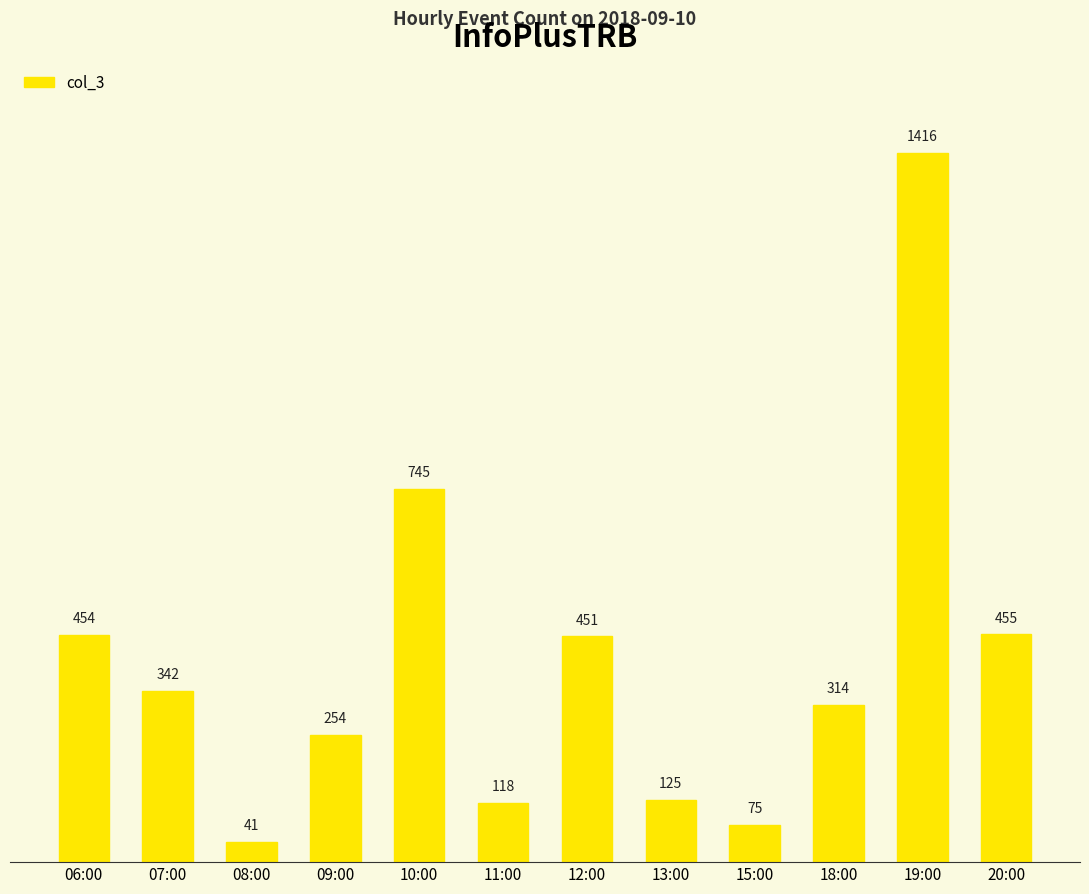

What is the value of the 1st bar from the left?

454